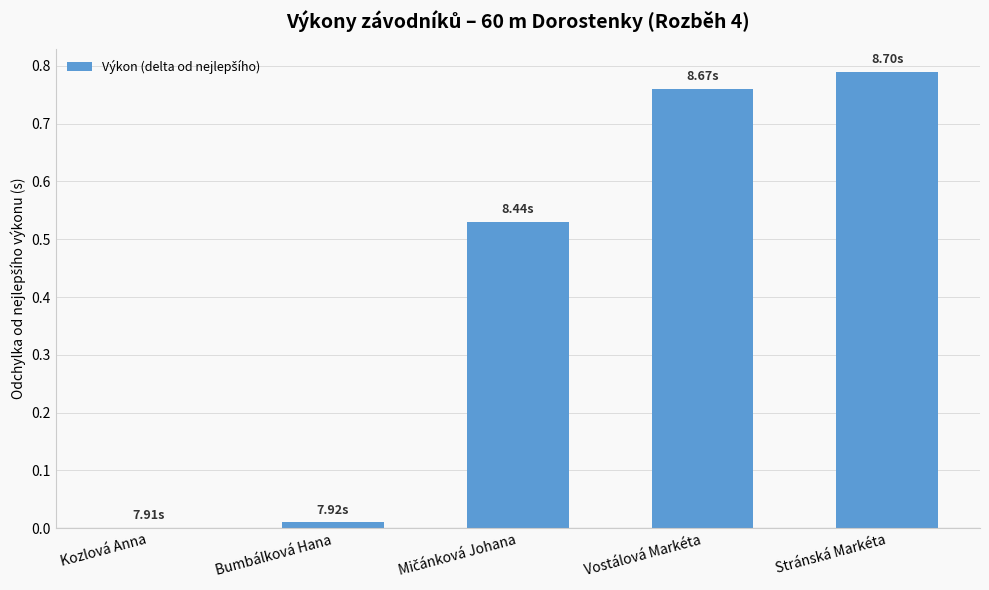

What is the sum of all values?

2.1